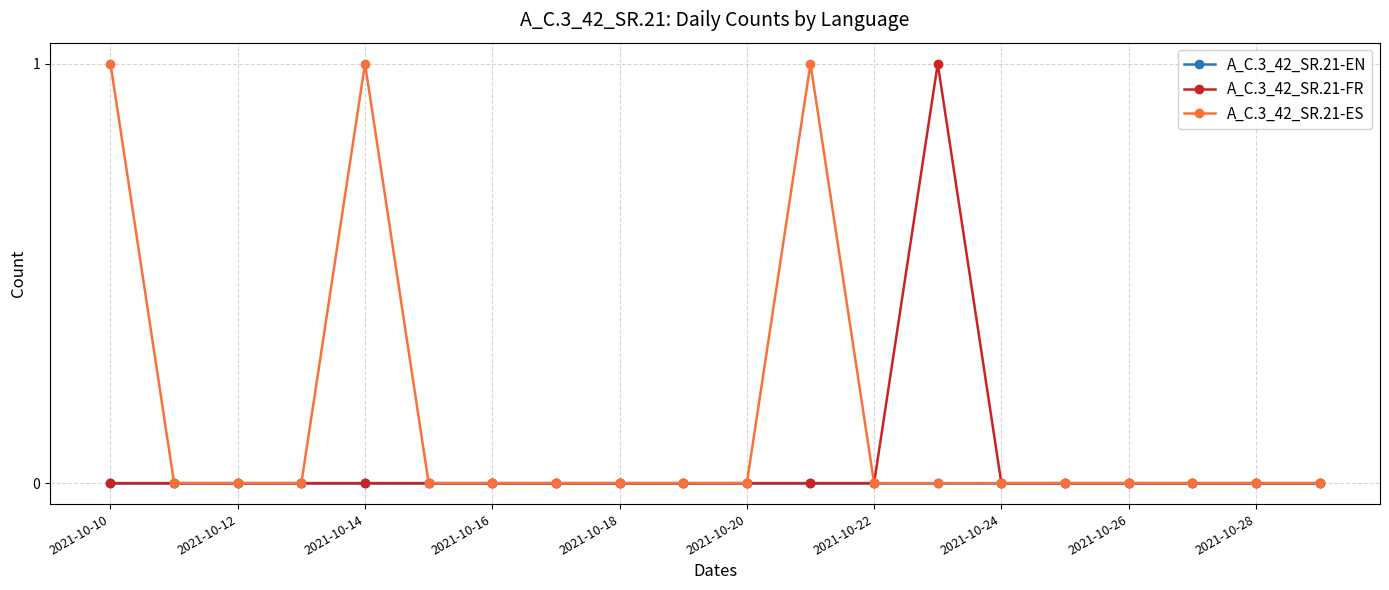

List the series in order of their overall mean, highest first.

A_C.3_42_SR.21-ES, A_C.3_42_SR.21-FR, A_C.3_42_SR.21-EN